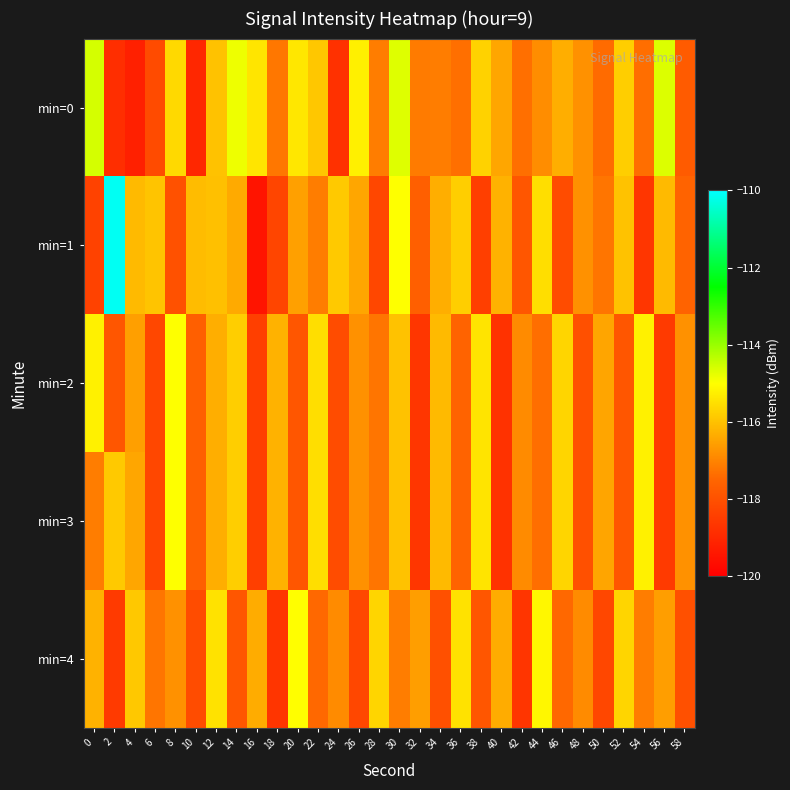

Which category has the lowest value across all series?

16